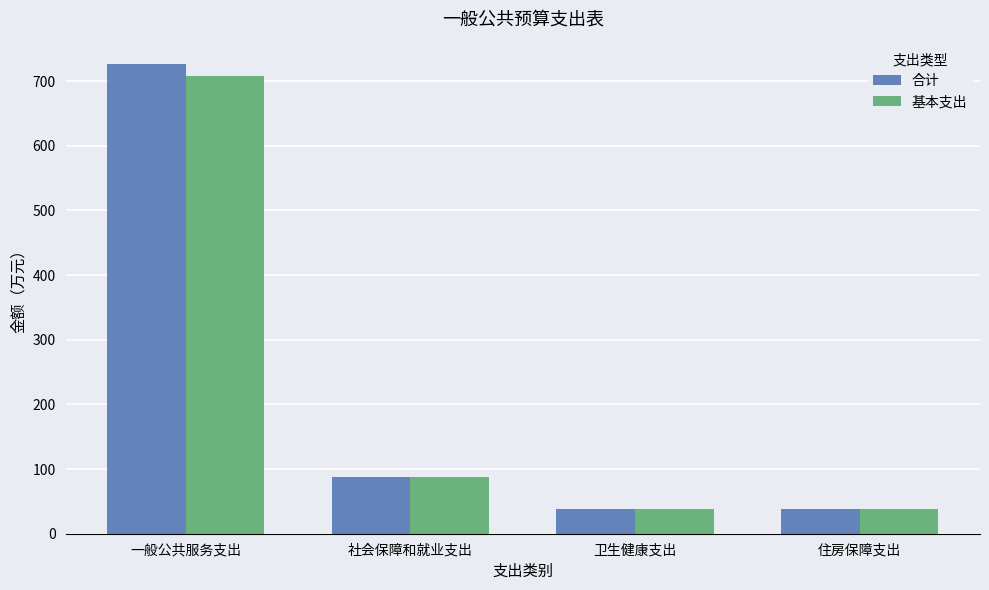

What is the minimum value for 合计?

38.2